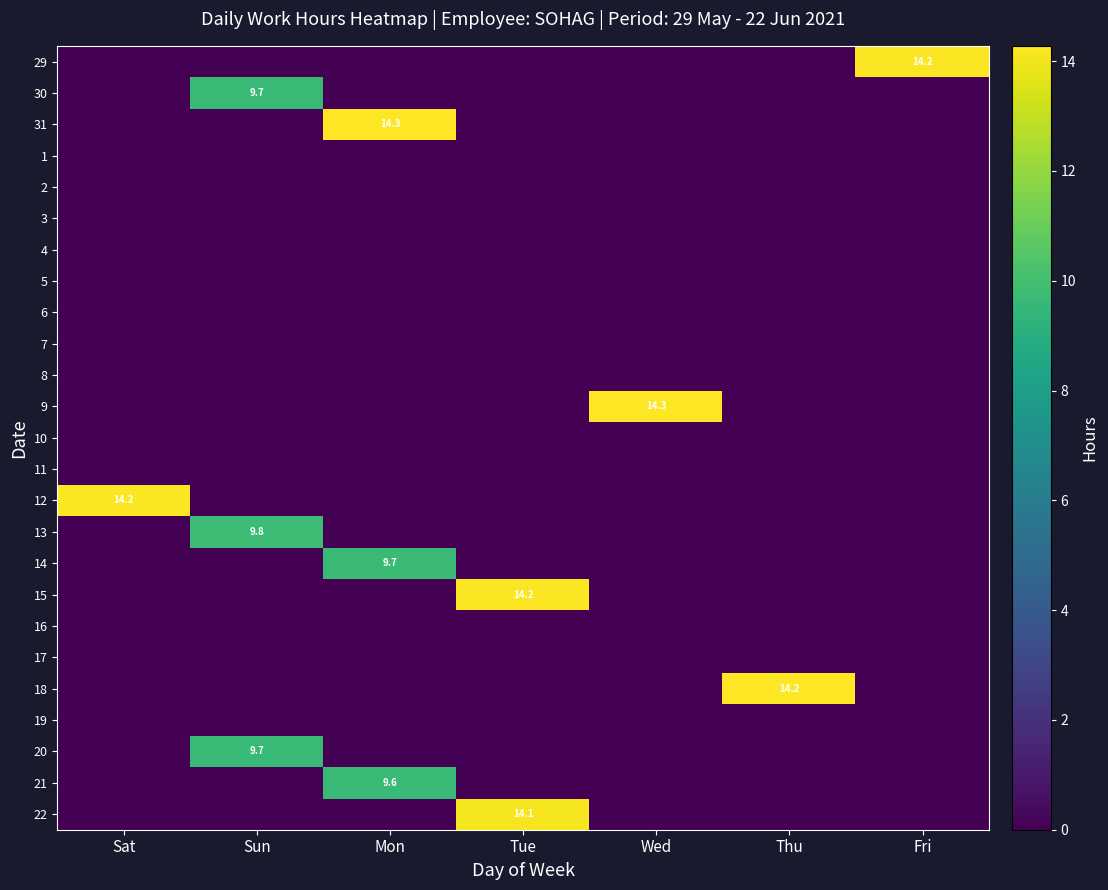

Rank the categories by 22 value from lowest to highest.

Sat, Sun, Mon, Wed, Thu, Fri, Tue